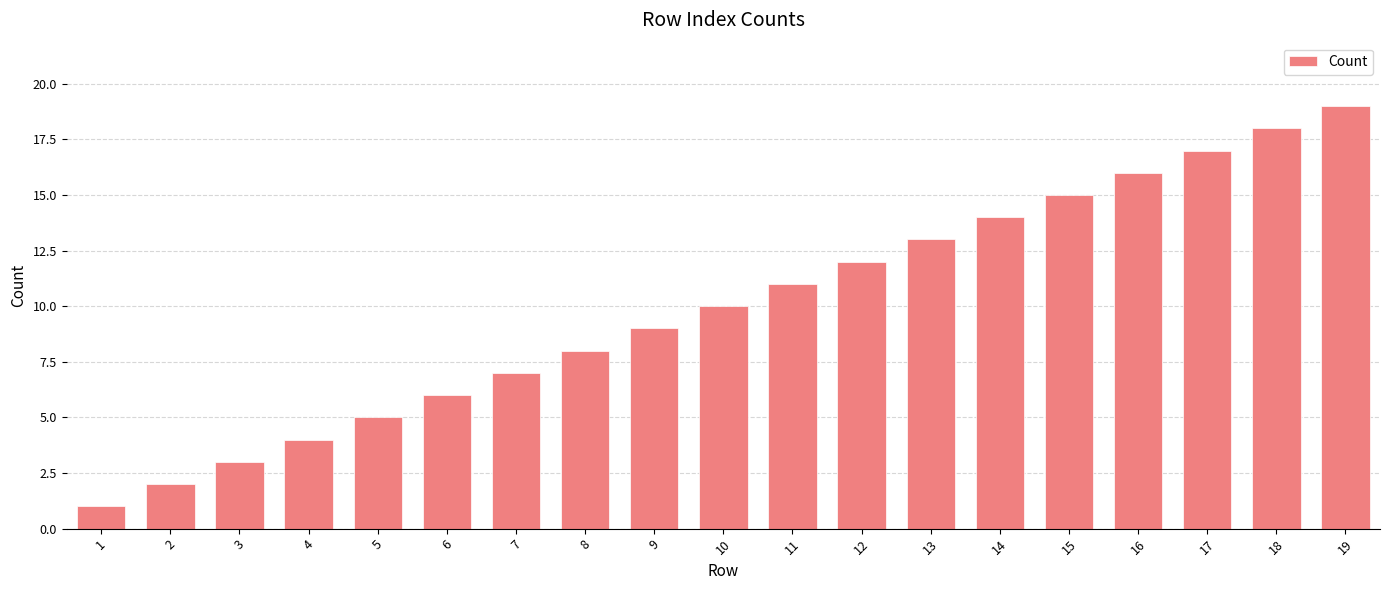

Rank the categories by value from highest to lowest.

19, 18, 17, 16, 15, 14, 13, 12, 11, 10, 9, 8, 7, 6, 5, 4, 3, 2, 1